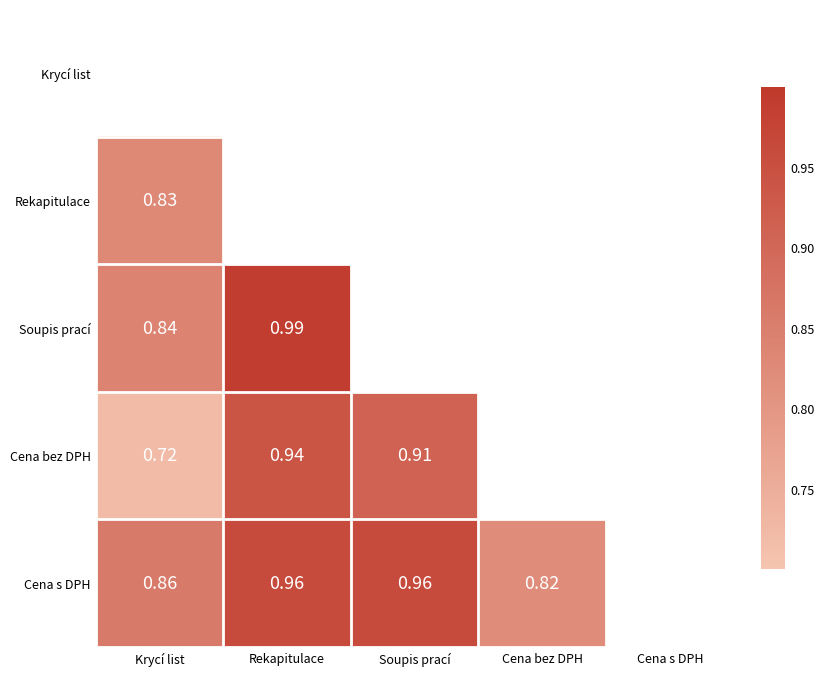

Rank the series by their maximum value, from lowest to highest.

Cena bez DPH, Krycí list, Rekapitulace, Cena s DPH, Soupis prací